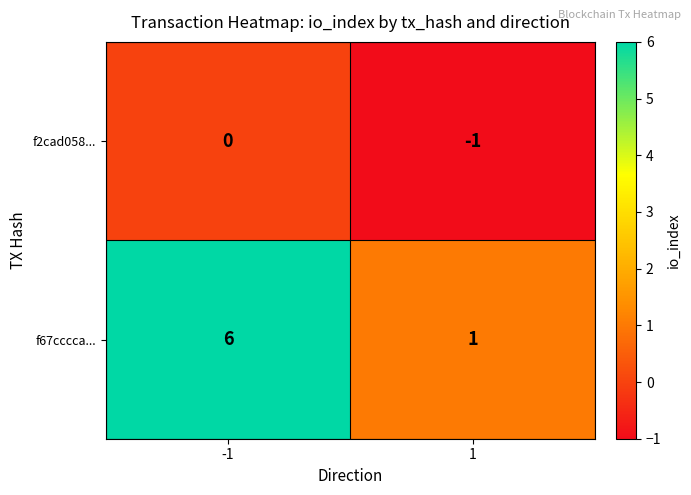

How many negative values does the f2cad058... series have?

1